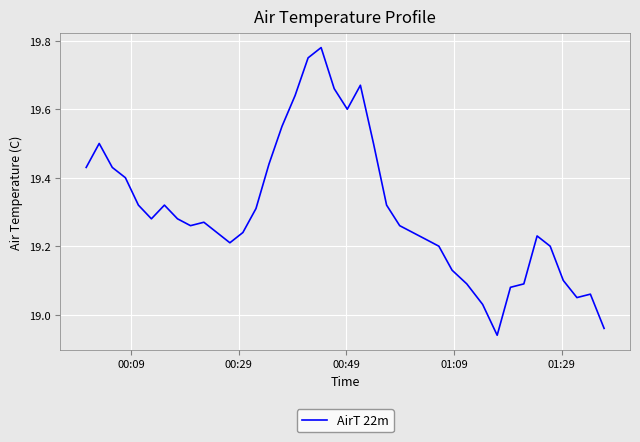

What is the difference between the maximum and minimum values?

0.8